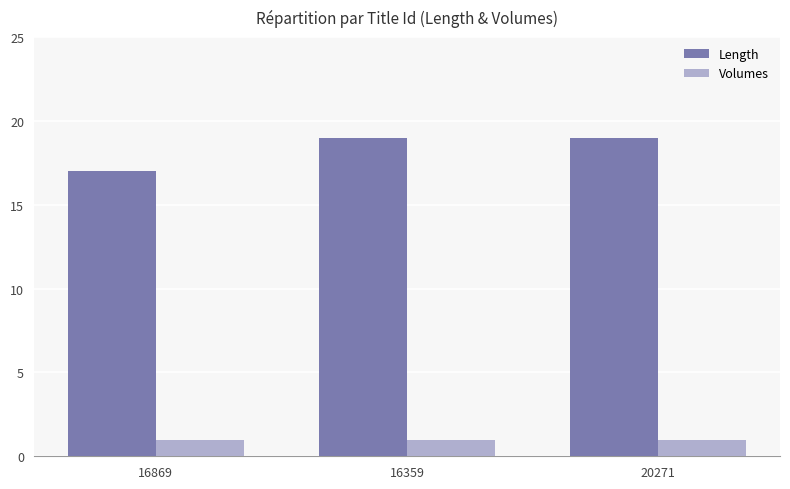

What are all the series names shown in the legend?

Length, Volumes